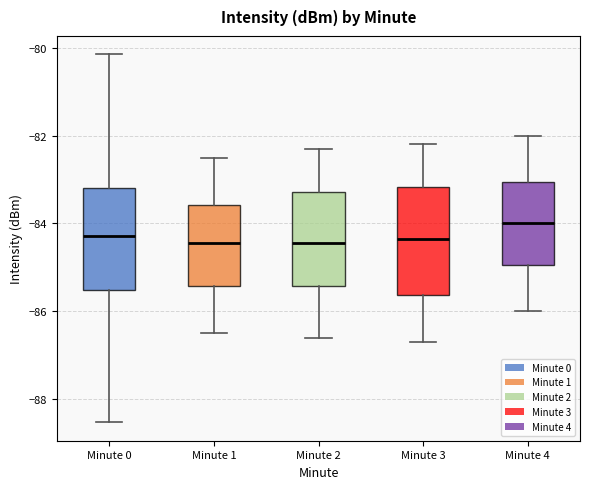

Reading left to right, read every box against the y-axis: the position of its median line, the range the box covers, and the ends of its whiskers. The values are not printed on the chart, so give them approximately, as read against the axis.

Minute 0: median -84.2, box -85.6 to -83.2, whiskers -88.6 to -80.2
Minute 1: median -84.4, box -85.4 to -83.6, whiskers -86.4 to -82.4
Minute 2: median -84.4, box -85.4 to -83.2, whiskers -86.6 to -82.2
Minute 3: median -84.4, box -85.6 to -83.2, whiskers -86.6 to -82.2
Minute 4: median -84.0, box -85.0 to -83.0, whiskers -86.0 to -82.0